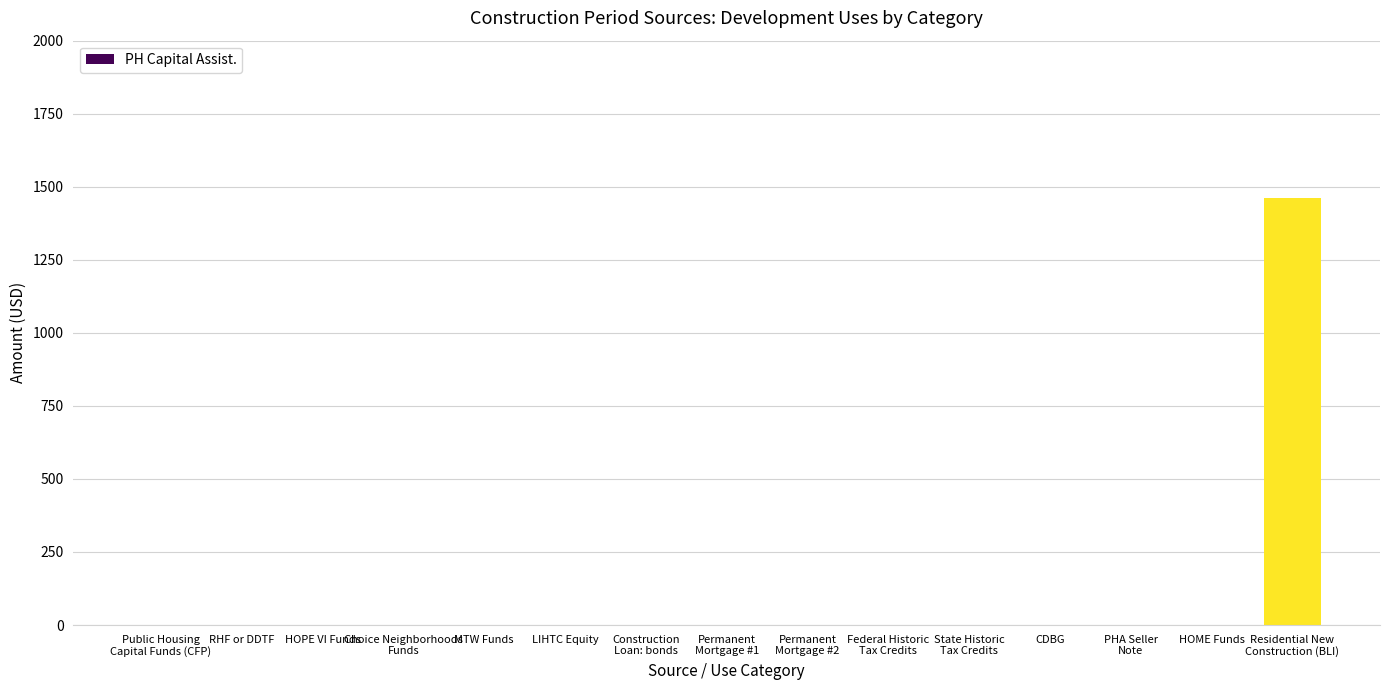

What is the greatest value displayed?

1460